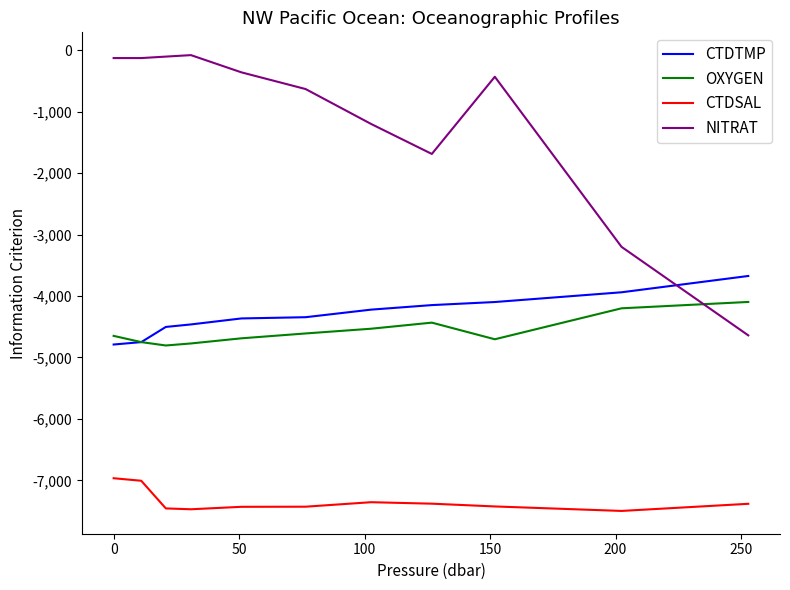

In CTDSAL, how many points are lower than both neighbors (excluding endpoints)?

2